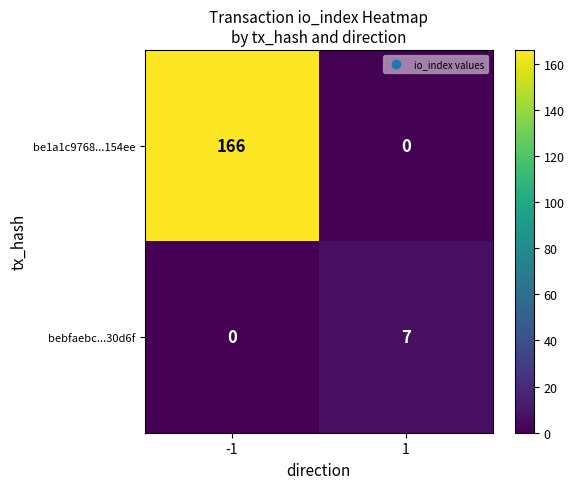

Reading right to left, list all the values displayed in this chart.

be1a1c9768...154ee: 1=0	-1=166
bebfaebc...30d6f: 1=7	-1=0